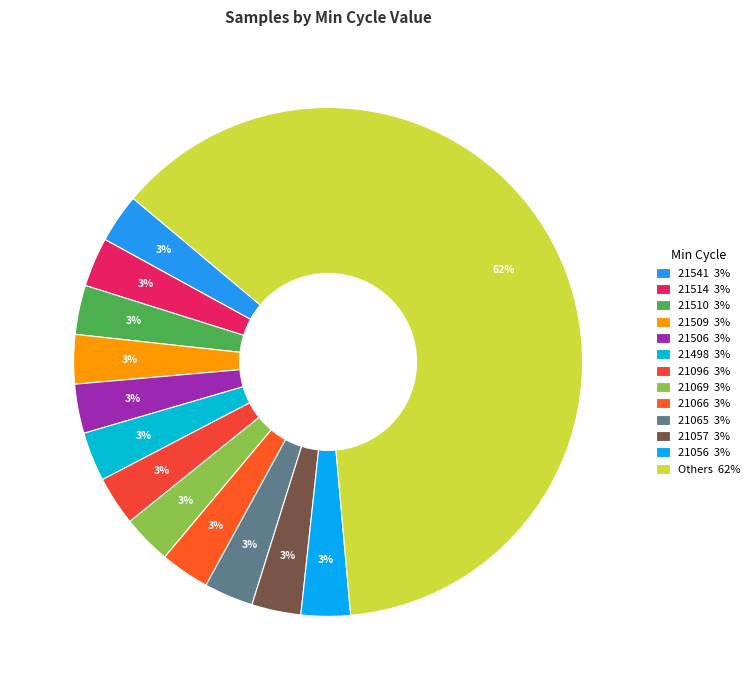

Does any single category account for the majority?

Yes